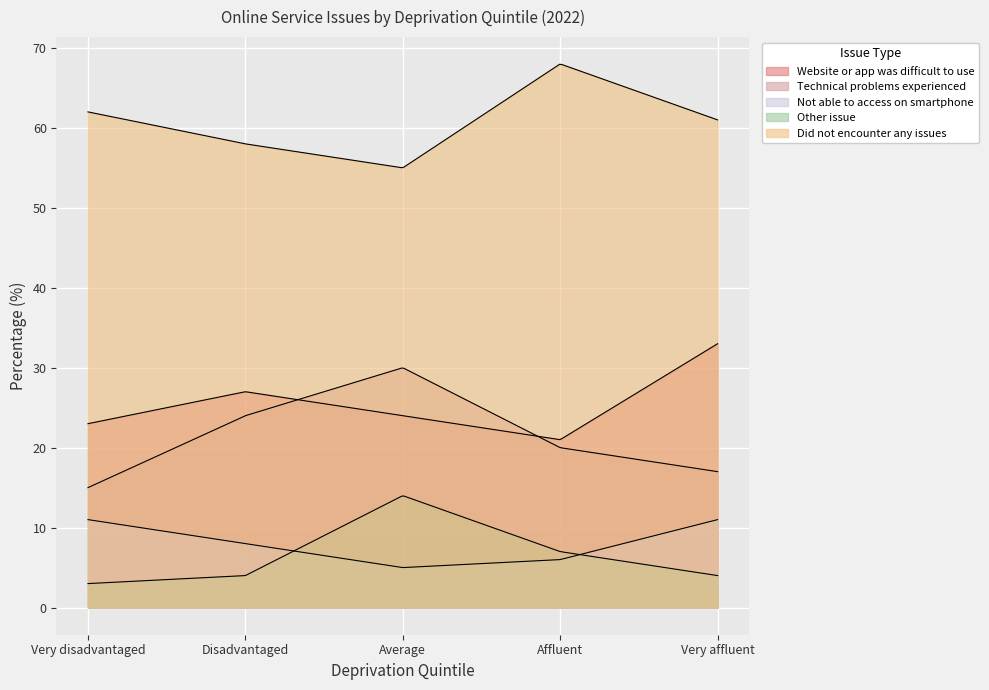

Which category has the lowest value across all series?

Very disadvantaged